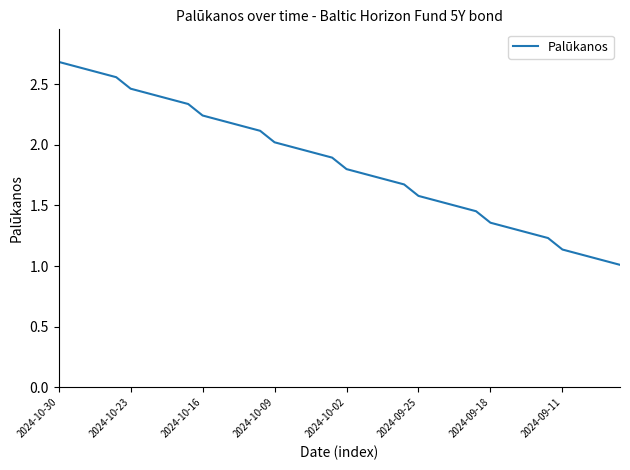

What is the sum of all values?

73.9